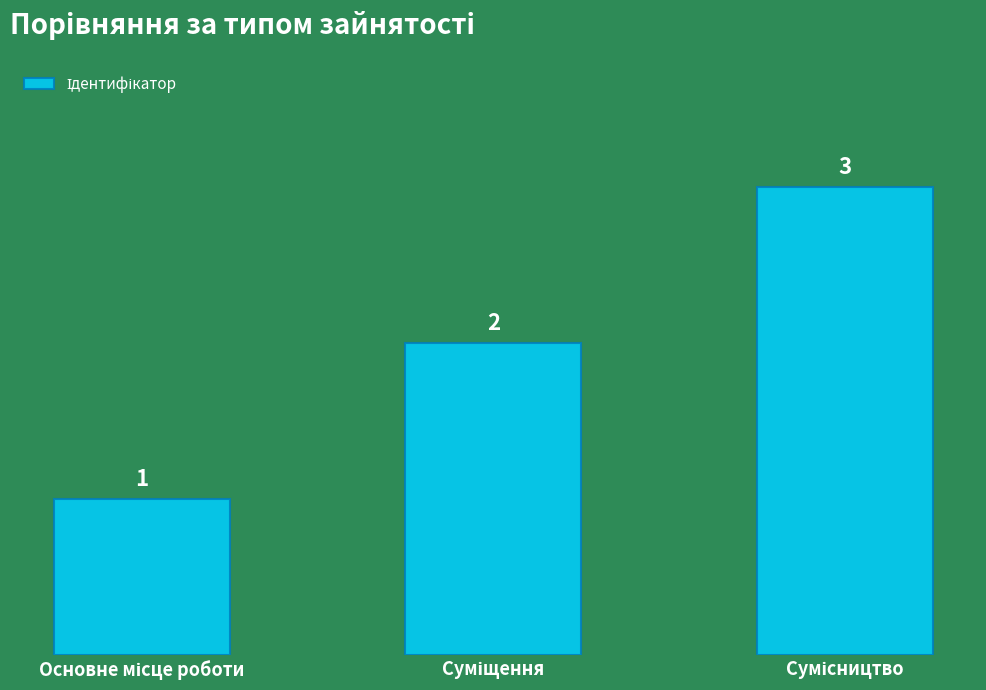

Are the bars horizontal?

No